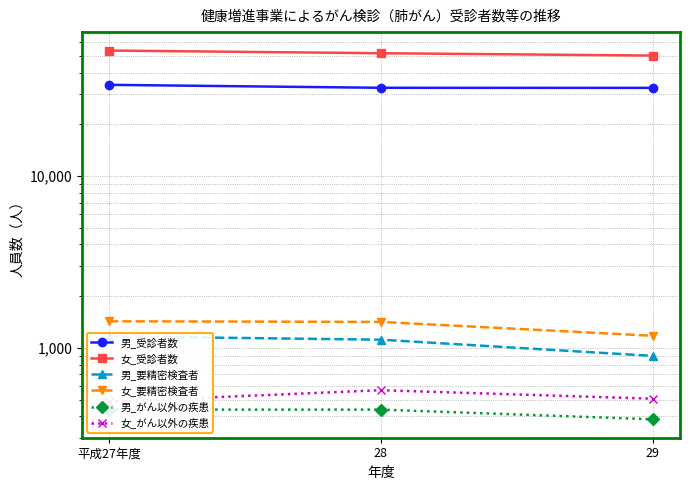

At which label does 女_受診者数 reach its peak?

平成27年度